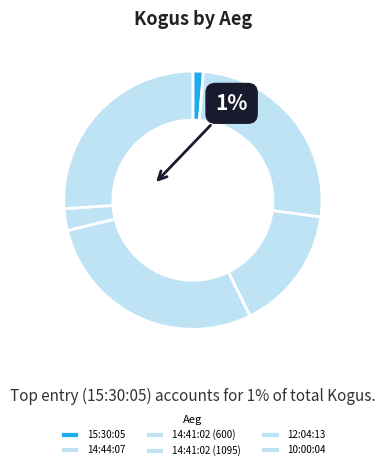

Count the number of slices in the pie.

6